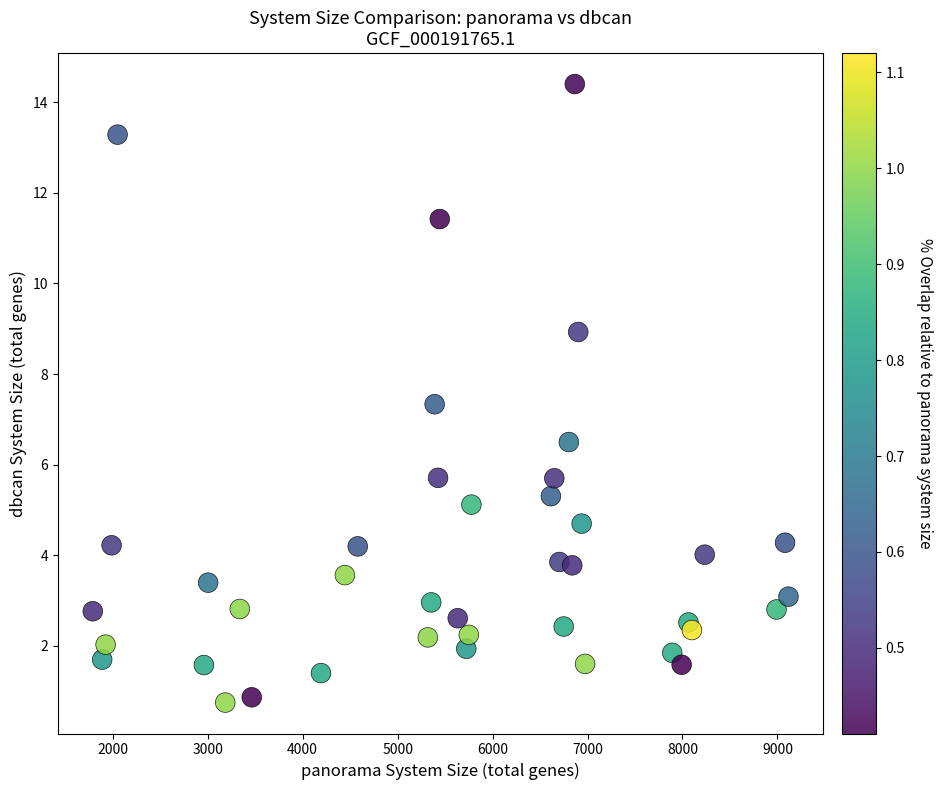

What Y value in the scatter plot is closest to 7?

7.3